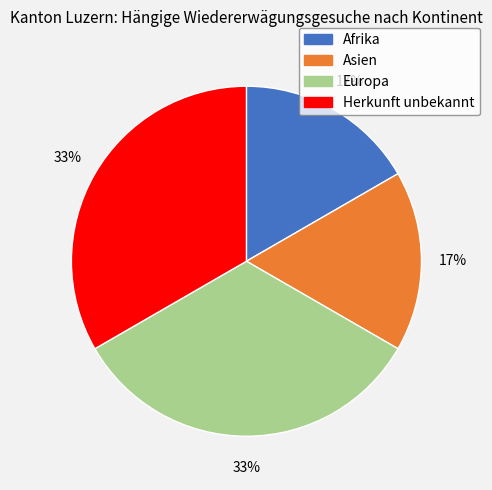

To the nearest percent, what is the average slice percentage?

25%